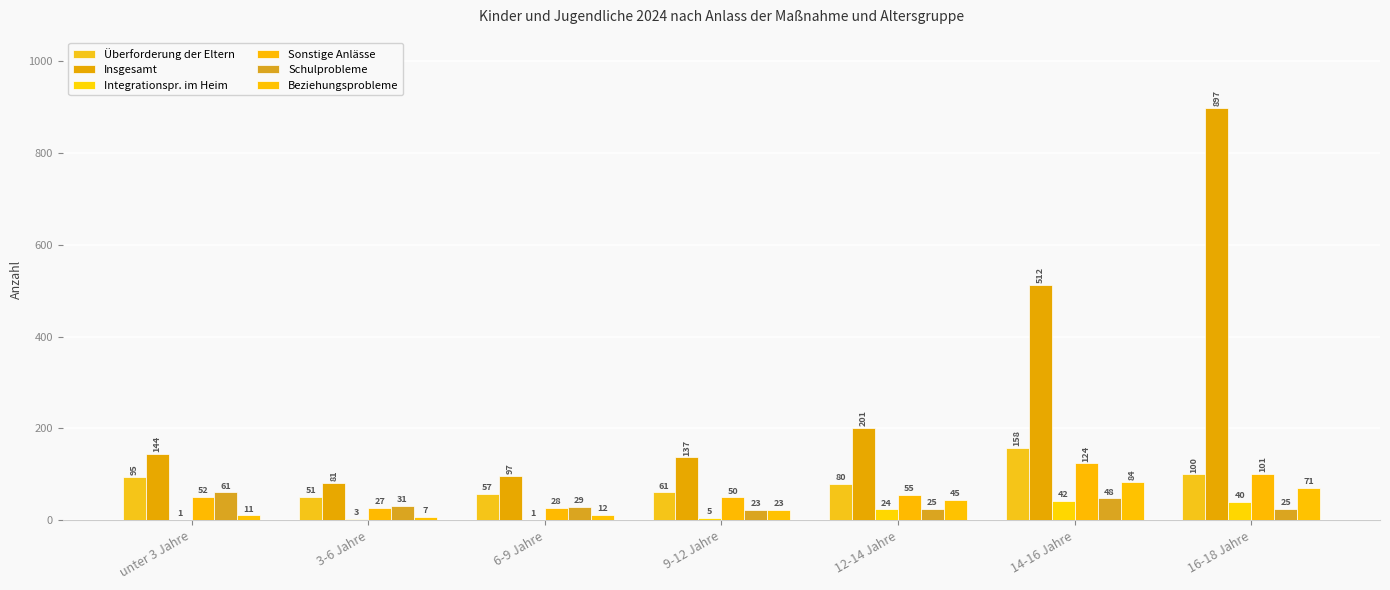

What is the total value across all series at 9-12 Jahre?

299